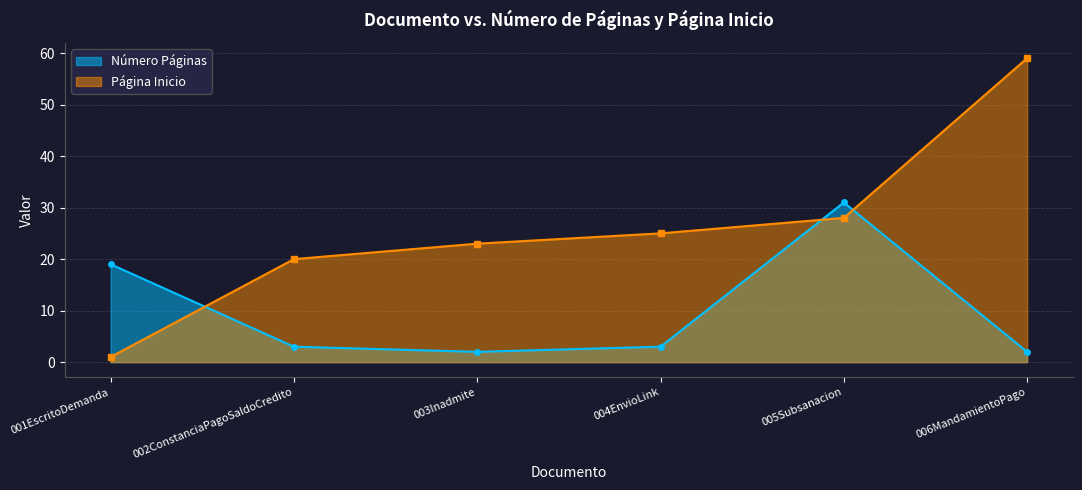

The value of Número Páginas at 003Inadmite is 2. True or false?

True